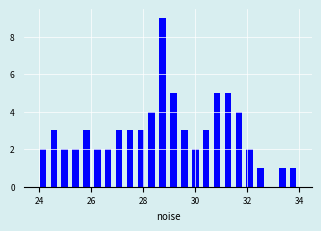

Around what value on the x-axis is the tallest bar? Give the approximate position of its centre, as read against the axis.

28.8